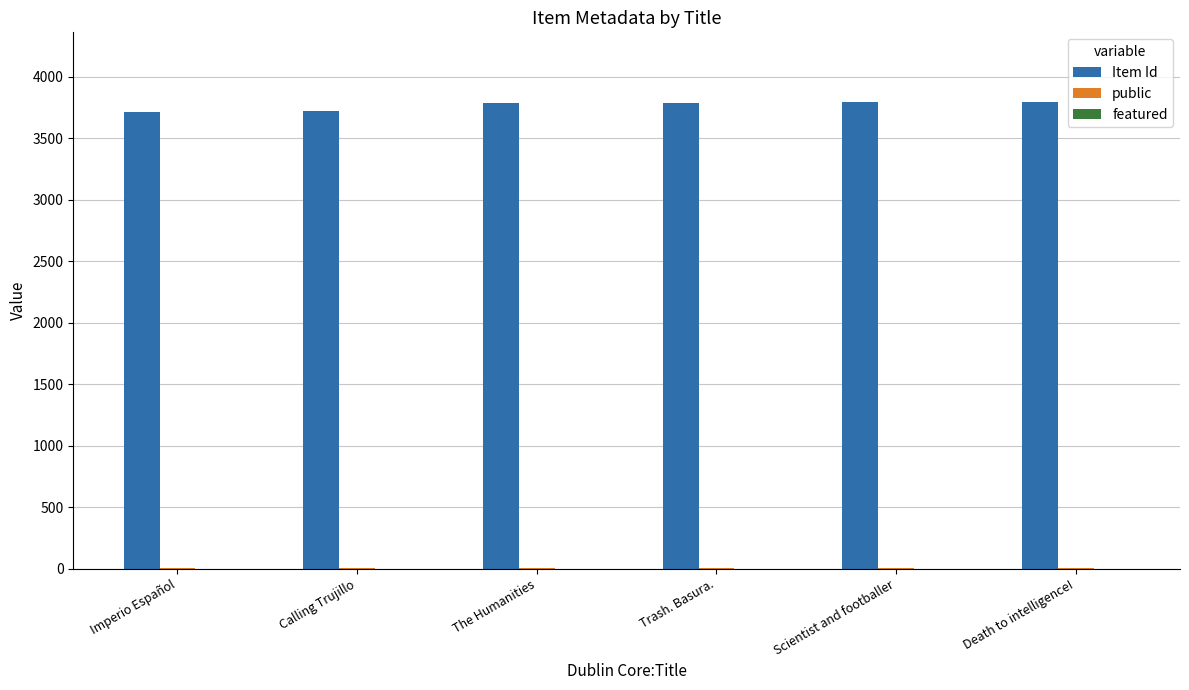

What is the maximum value shown in the chart?

3794